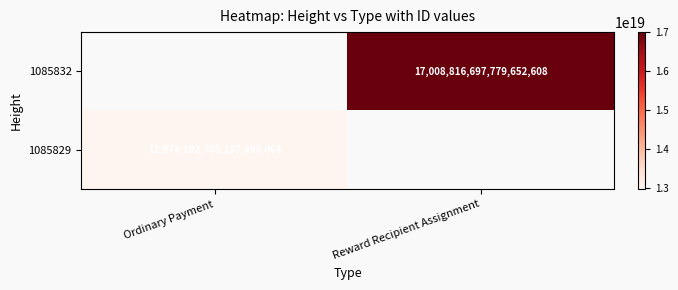

At which category does the chart reach its minimum across all series?

Ordinary Payment